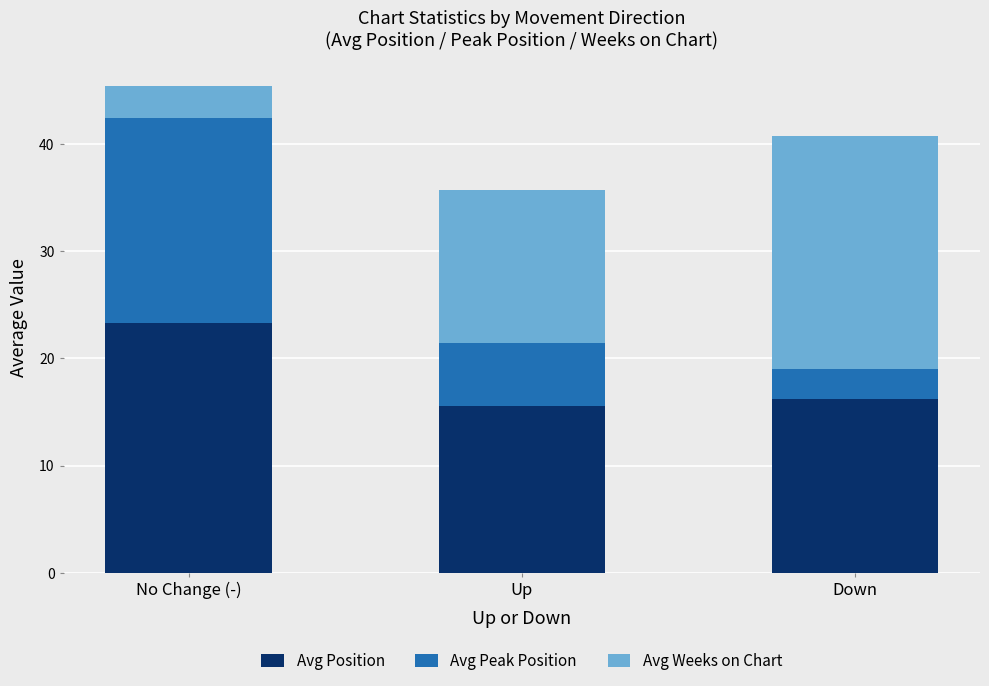

How many categories are shown in the chart?

3